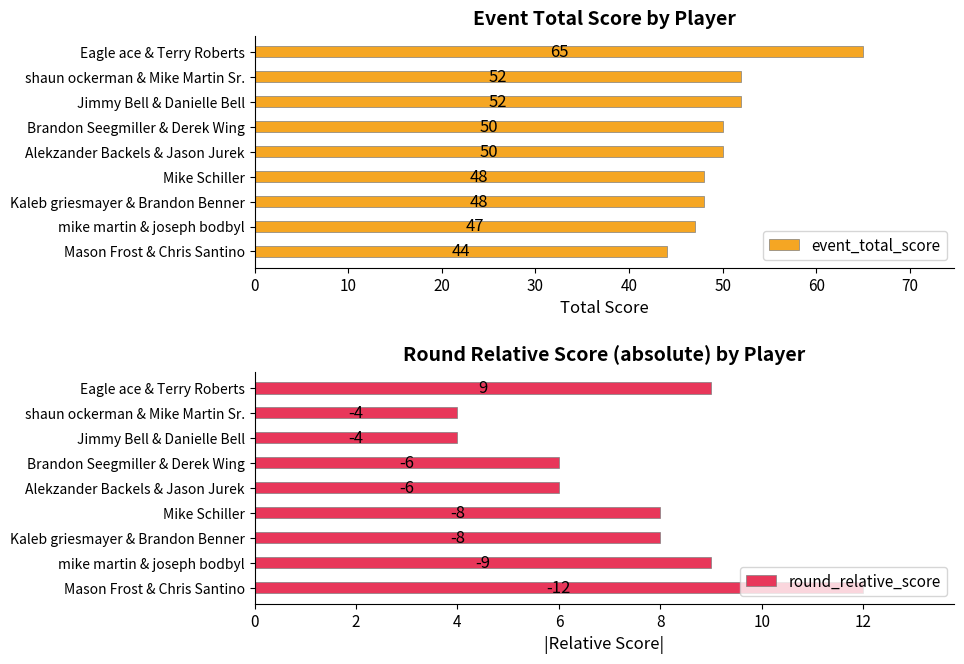

What is the highest value of the round_relative_score series?

12